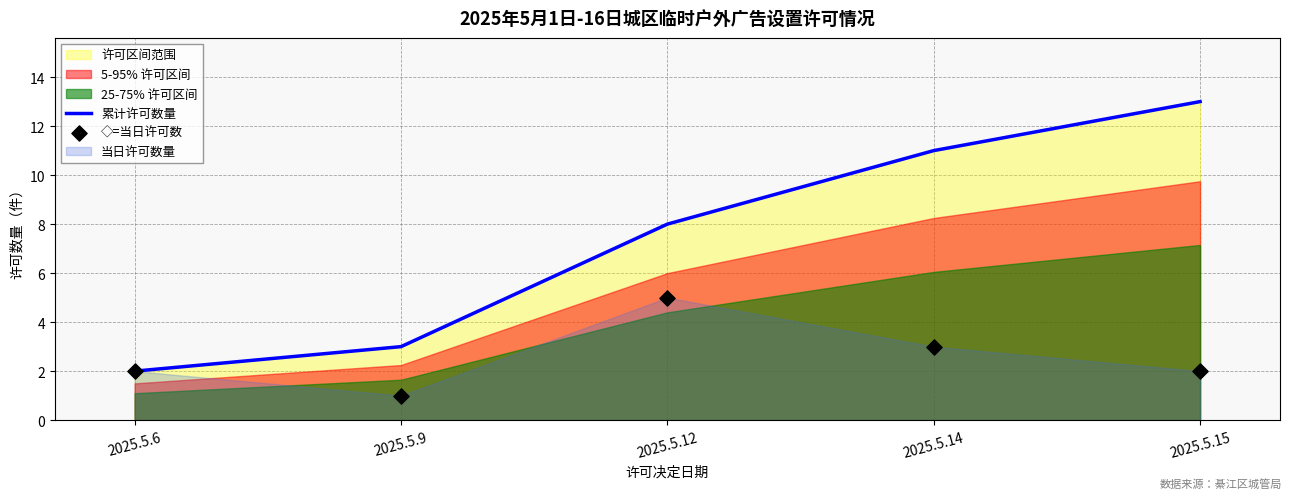

Which series has the largest total across all categories?

累计许可数量